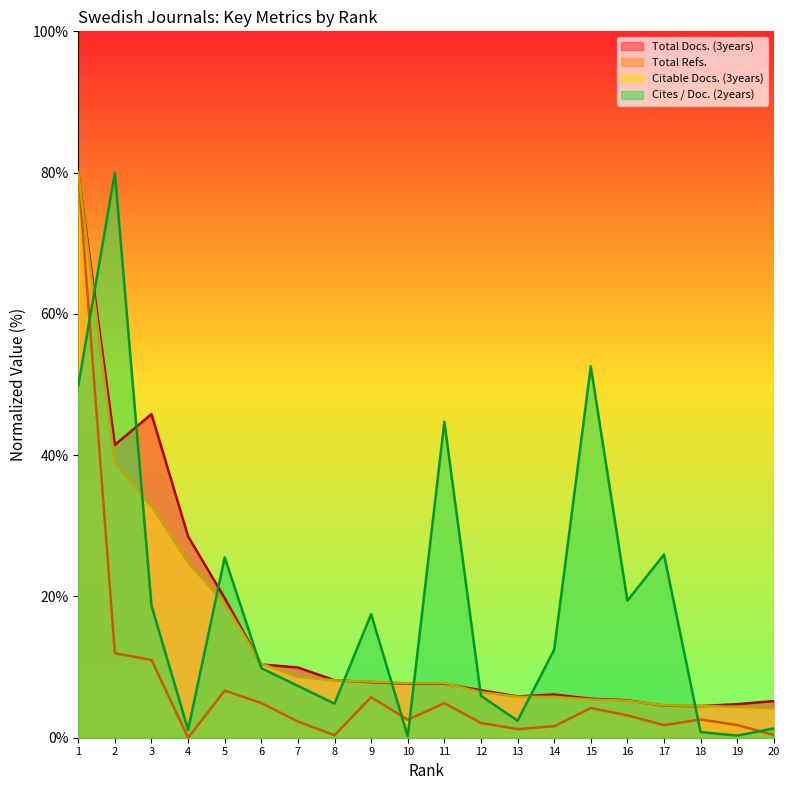

How many data points in Cites / Doc. (2years) are less than 12?

10